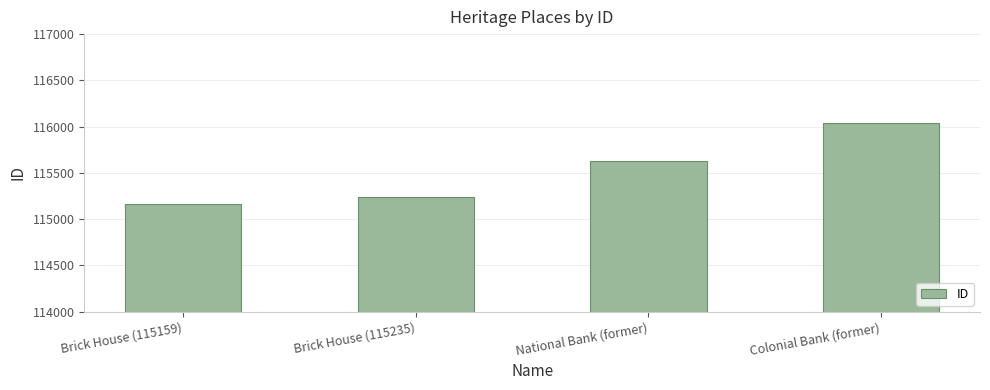

List the labels in order of value, smallest first.

Brick House (115159), Brick House (115235), National Bank (former), Colonial Bank (former)